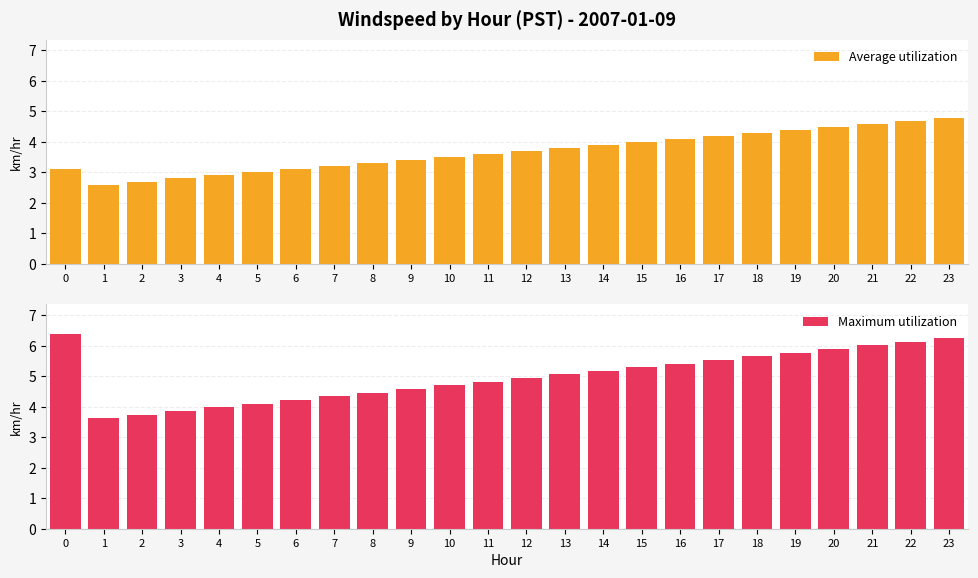

List the labels in order of Maximum utilization value, largest first.

0, 23, 22, 21, 20, 19, 18, 17, 16, 15, 14, 13, 12, 11, 10, 9, 8, 7, 6, 5, 4, 3, 2, 1